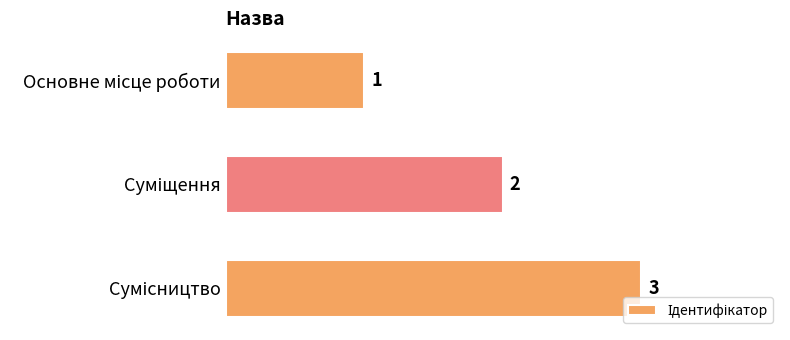

What is the value of the 3rd bar from the top?

3